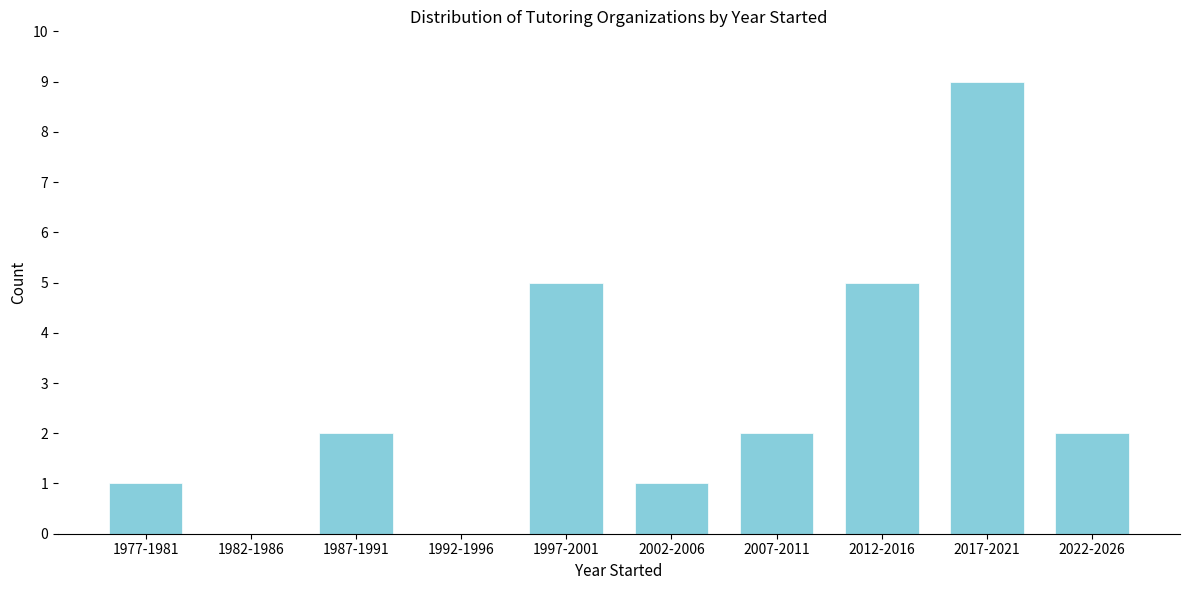

Reading left to right, what are all the values shown in this chart?

1977-1981=1	1982-1986=0	1987-1991=2	1992-1996=0	1997-2001=5	2002-2006=1	2007-2011=2	2012-2016=5	2017-2021=9	2022-2026=2